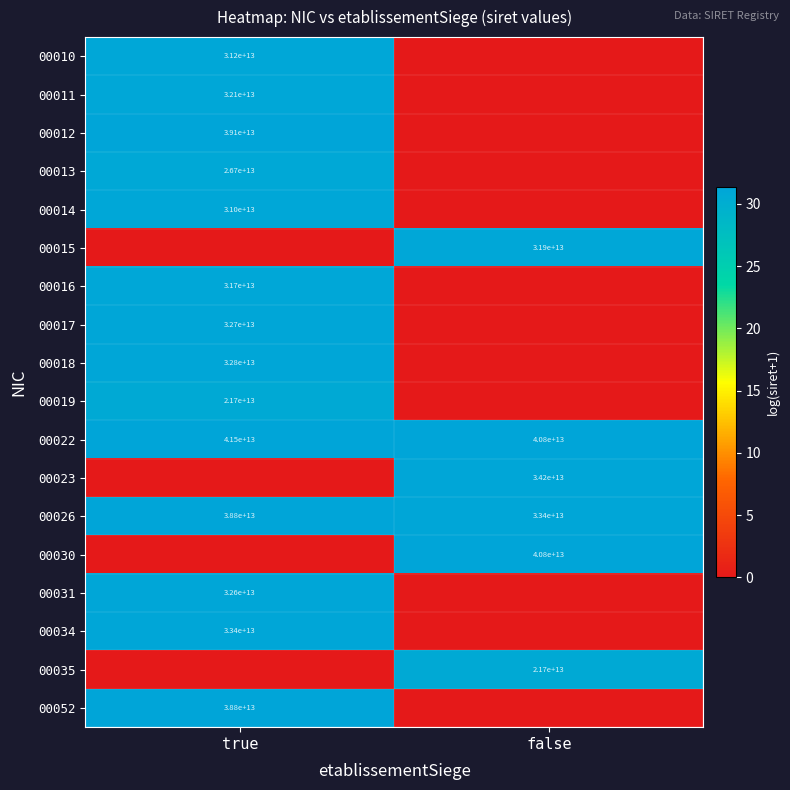

The value of 00022 at true is 41500000000000. True or false?

True